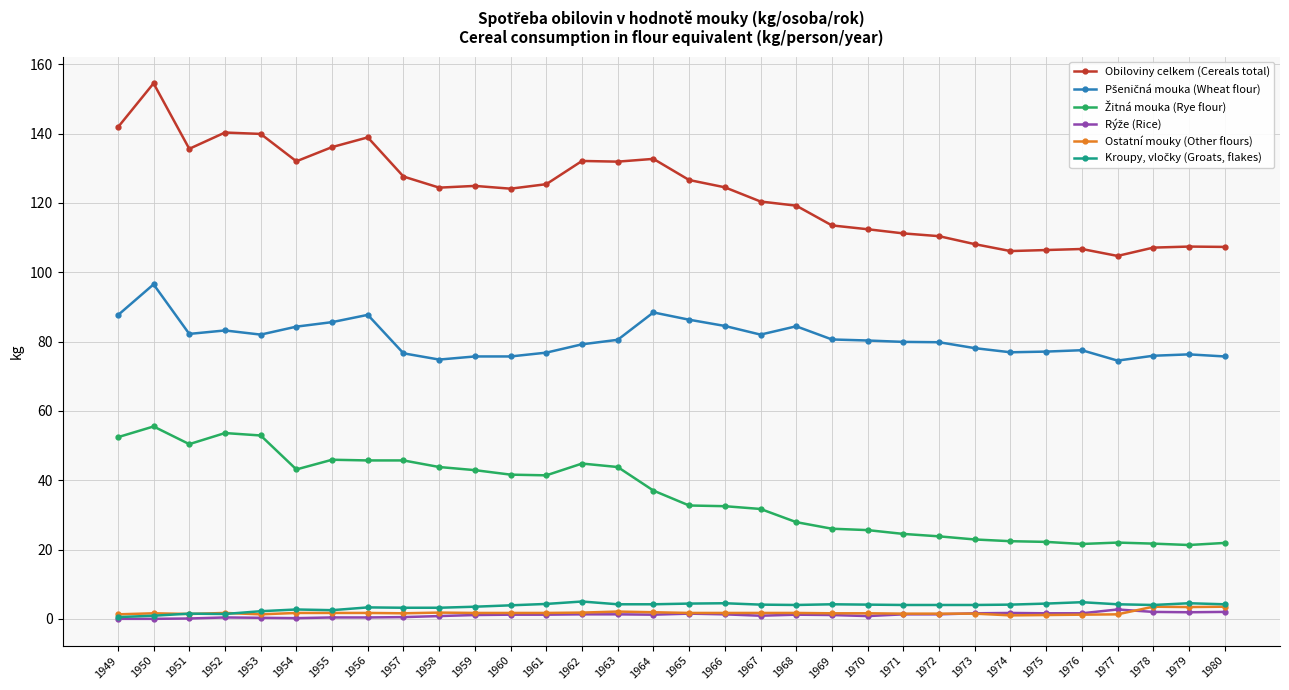

The value of Obiloviny celkem (Cereals total) at 1955 is 33.6. True or false?

False